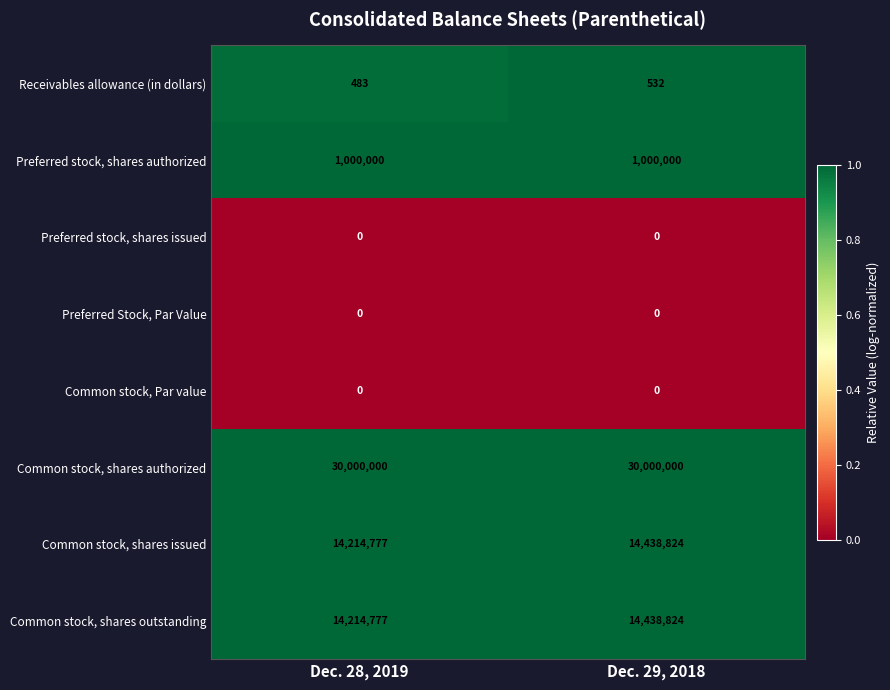

What is the spread (max minus min) of values at Dec. 29, 2018?

30000000